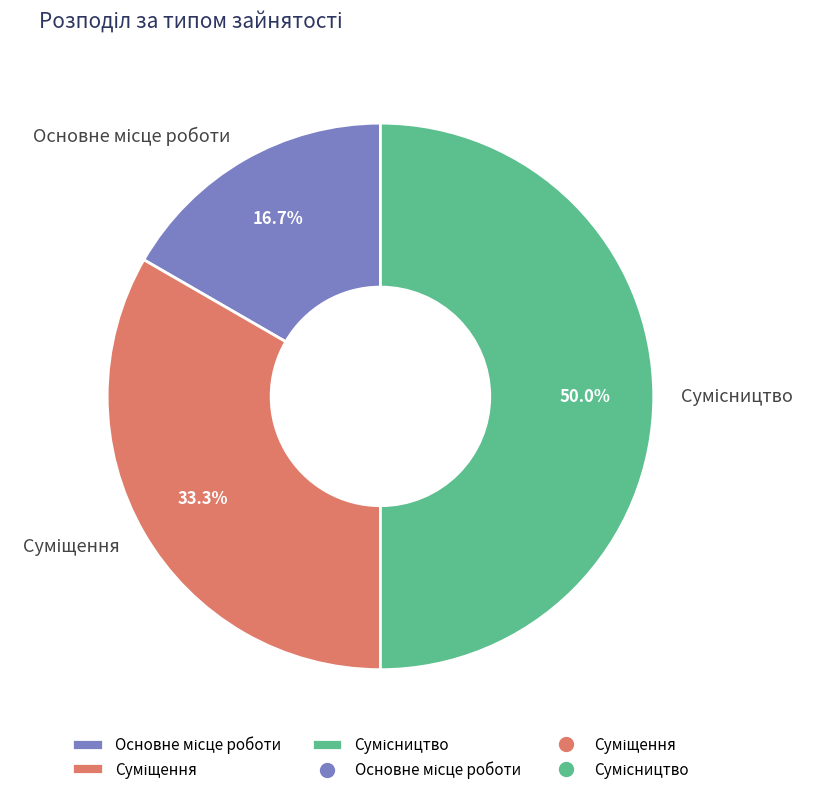

What is the change in value from Основне місце роботи to Сумісництво?

+2